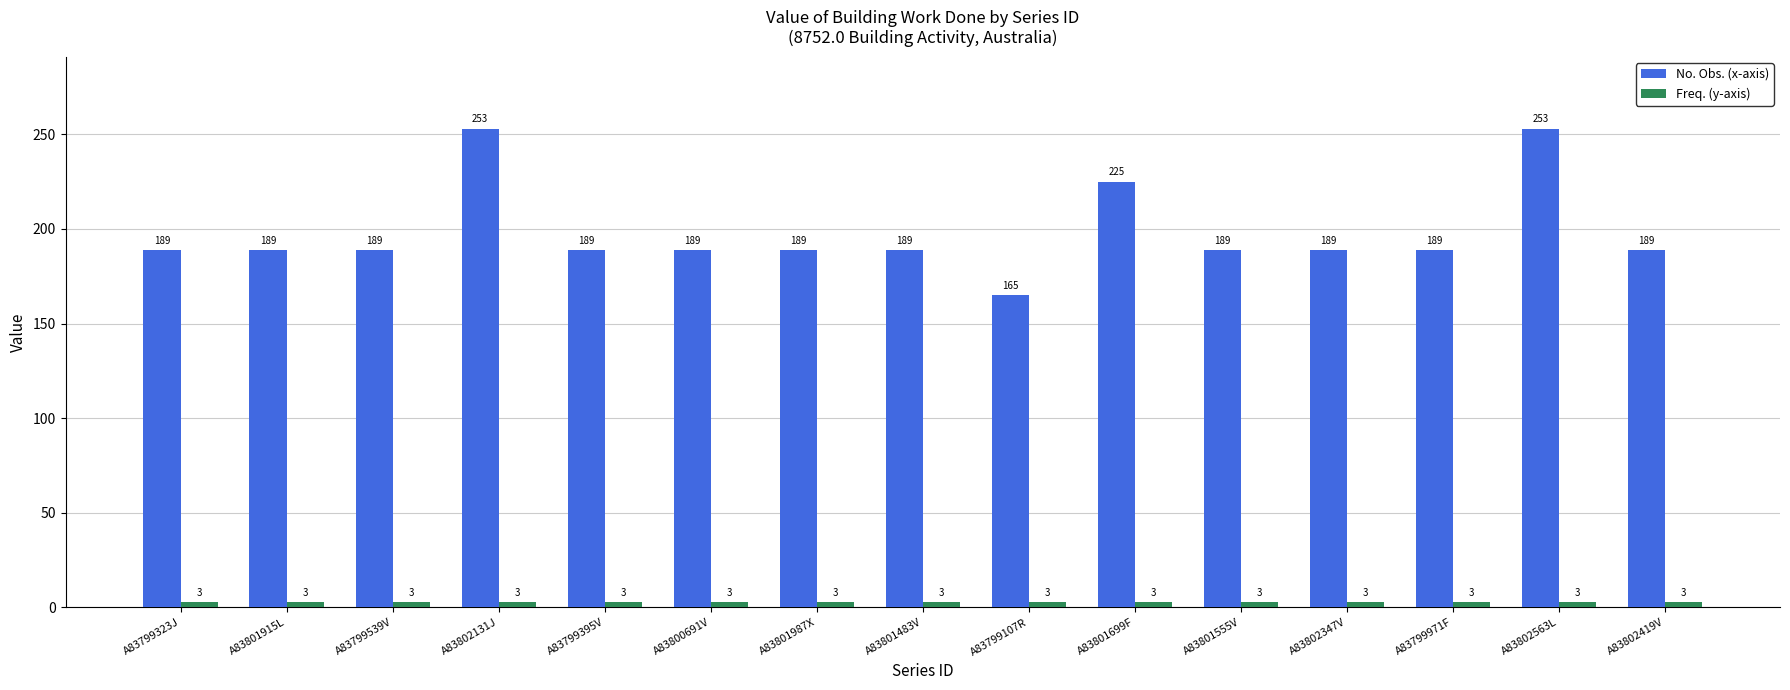

Reading left to right, transcribe all the data shown in this chart.

No. Obs. (x-axis): A83799323J=189	A83801915L=189	A83799539V=189	A83802131J=253	A83799395V=189	A83800691V=189	A83801987X=189	A83801483V=189	A83799107R=165	A83801699F=225	A83801555V=189	A83802347V=189	A83799971F=189	A83802563L=253	A83802419V=189
Freq. (y-axis): A83799323J=3	A83801915L=3	A83799539V=3	A83802131J=3	A83799395V=3	A83800691V=3	A83801987X=3	A83801483V=3	A83799107R=3	A83801699F=3	A83801555V=3	A83802347V=3	A83799971F=3	A83802563L=3	A83802419V=3